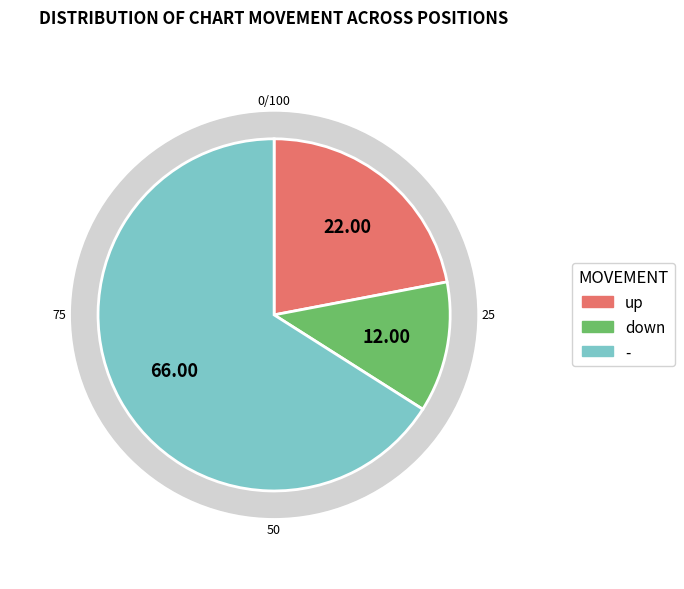

To the nearest percent, what is the difference between the - and up slice percentages?

44%